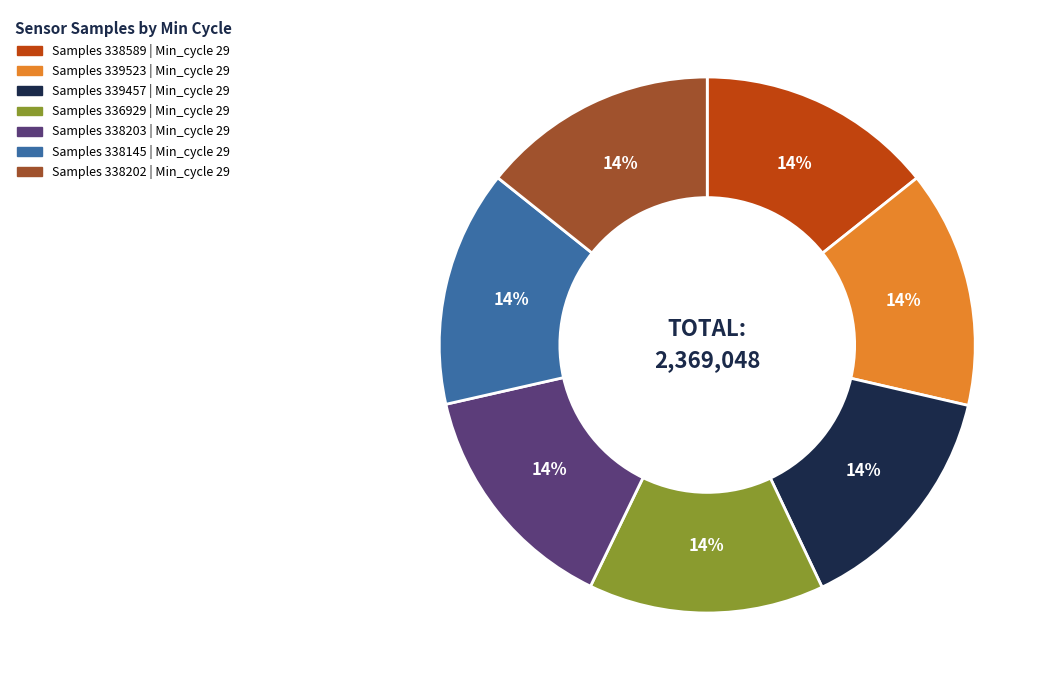

Is there any slice that represents more than half of the pie?

No